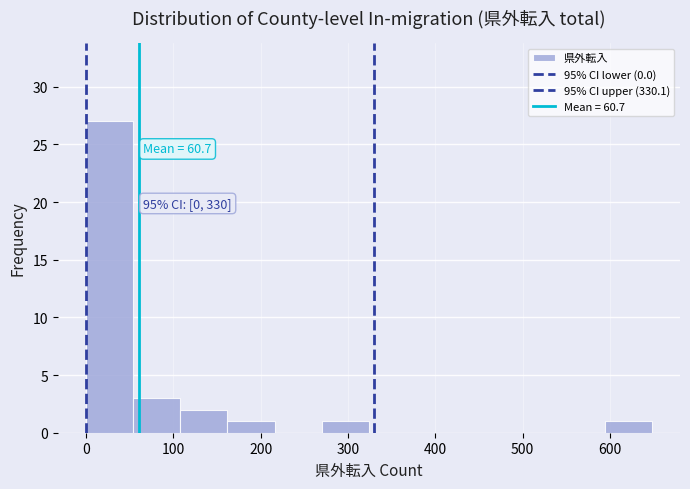

Which range on the x-axis has the tallest bar?

0 to 54